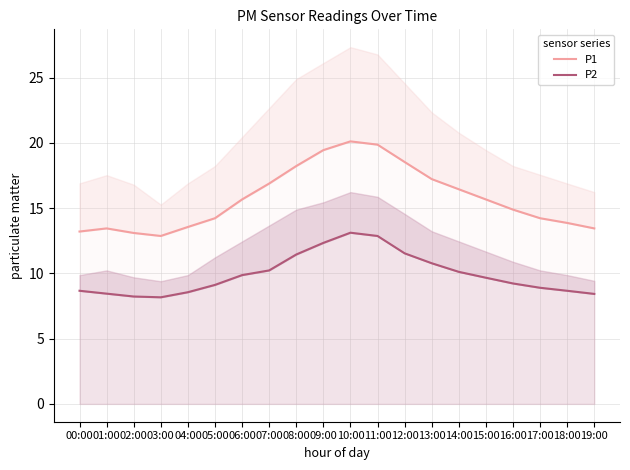

The value of P1 at 15:00 is 15.7. True or false?

True